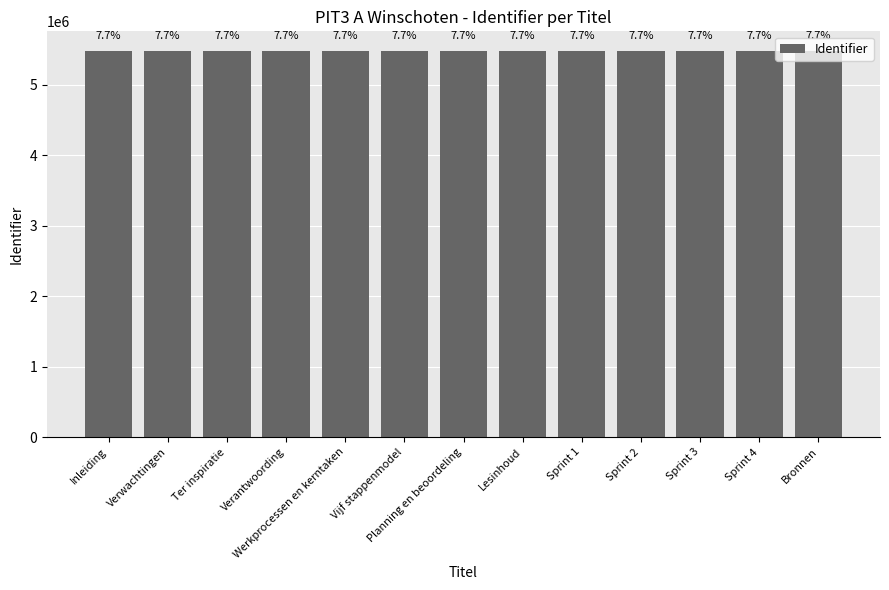

What is the difference between the second highest and minimum values?

23